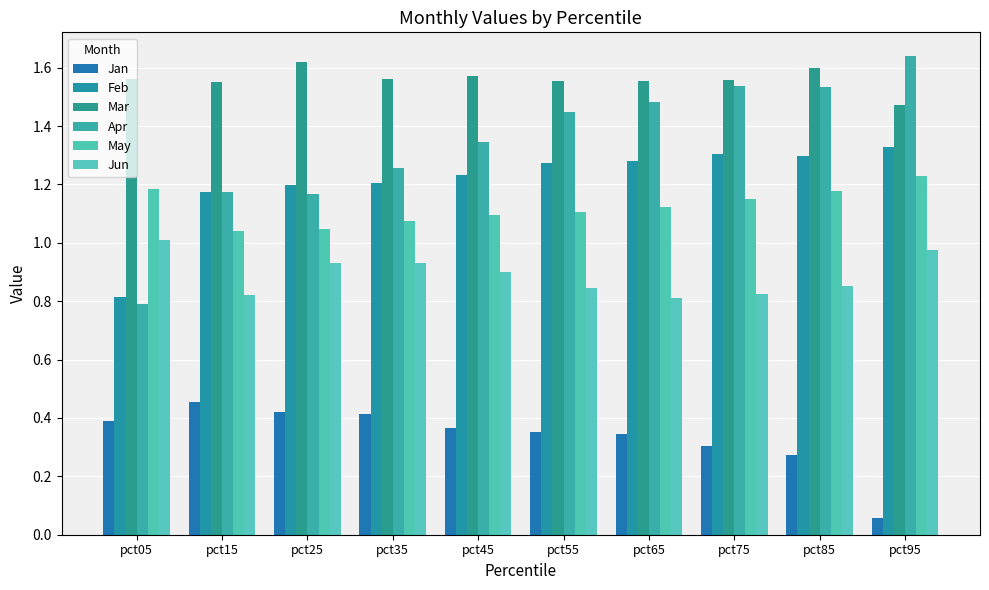

What is the difference between the maximum and second lowest values in the Feb series?

0.2